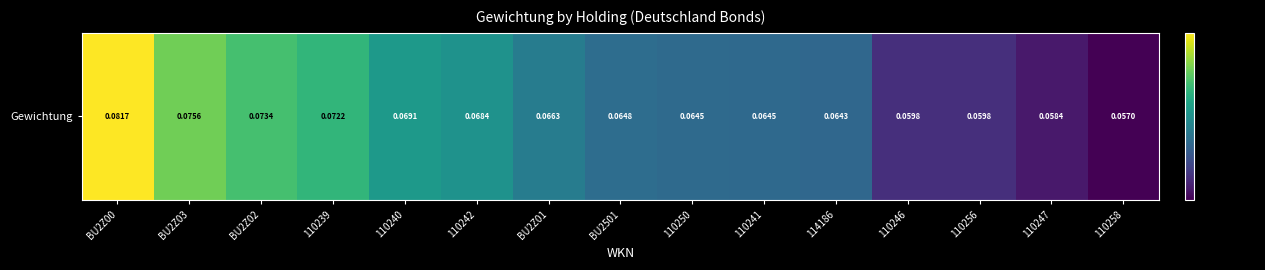

What is the maximum value shown in the chart?

0.1